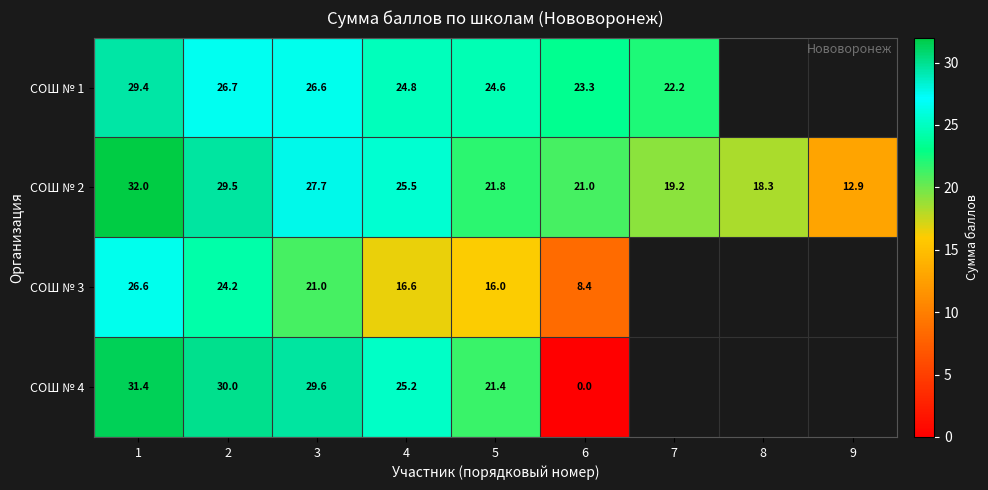

What is the spread (max minus min) of values at 4?

8.9